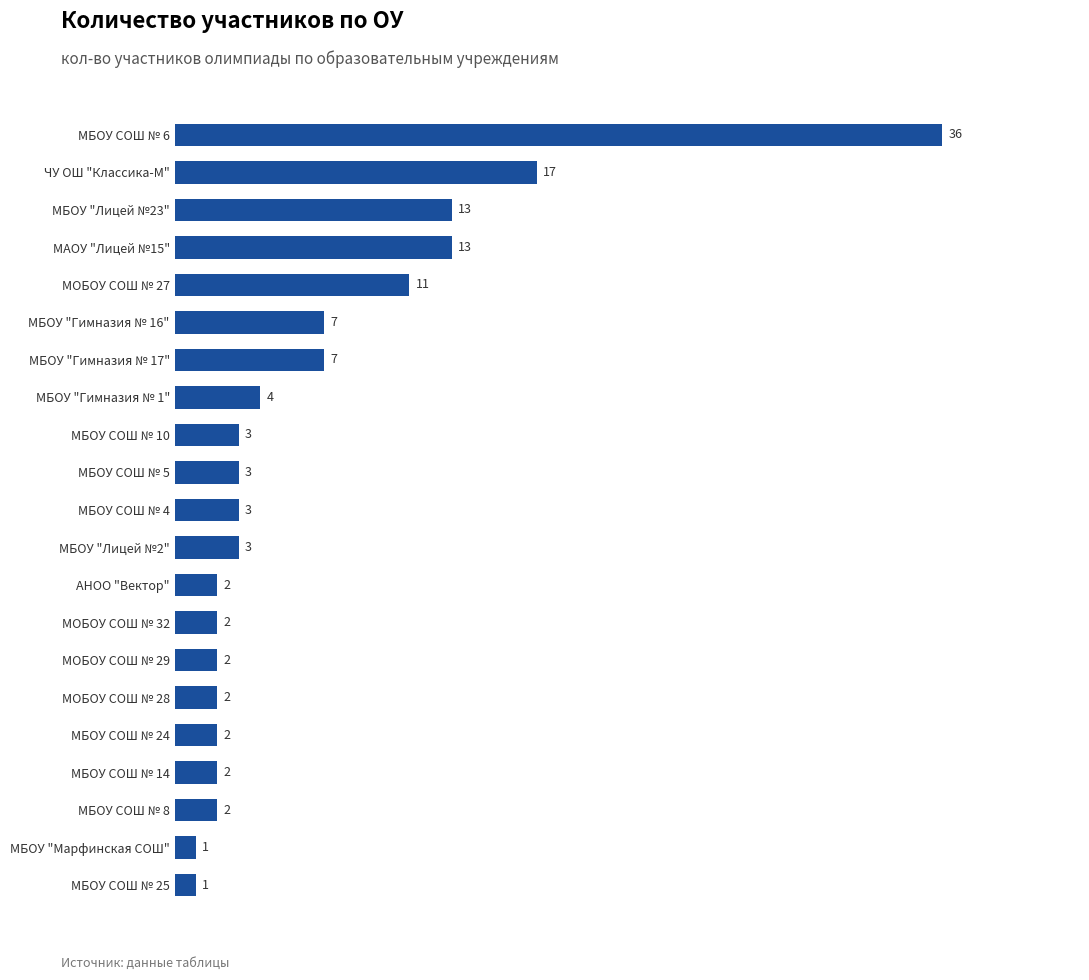

What is the average value?

6